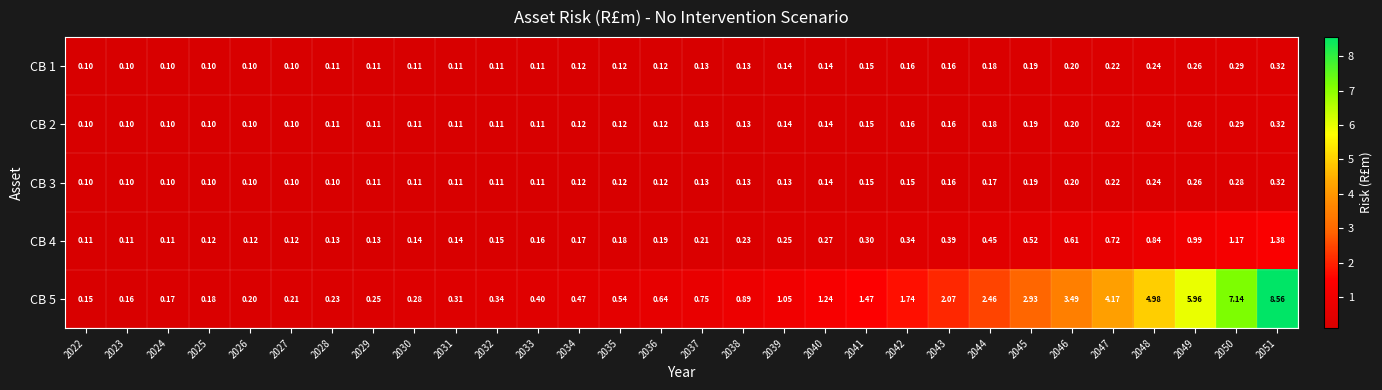

Is the value of CB 1 at 2033 greater than the value of CB 3 at 2050?

No